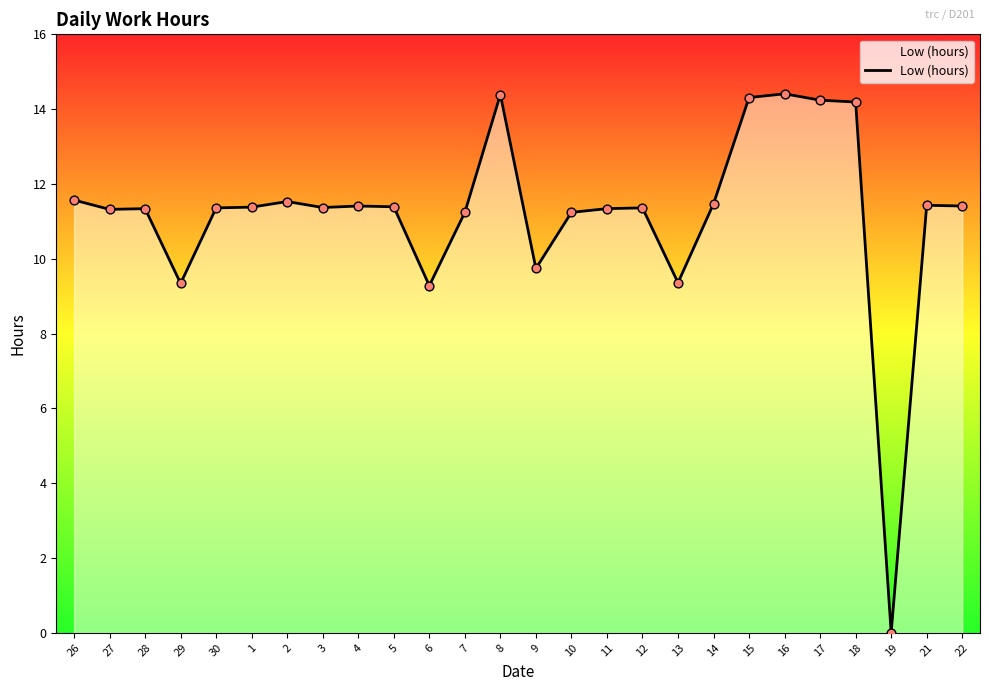

What is the change in value from 27 to 15?

+3.0